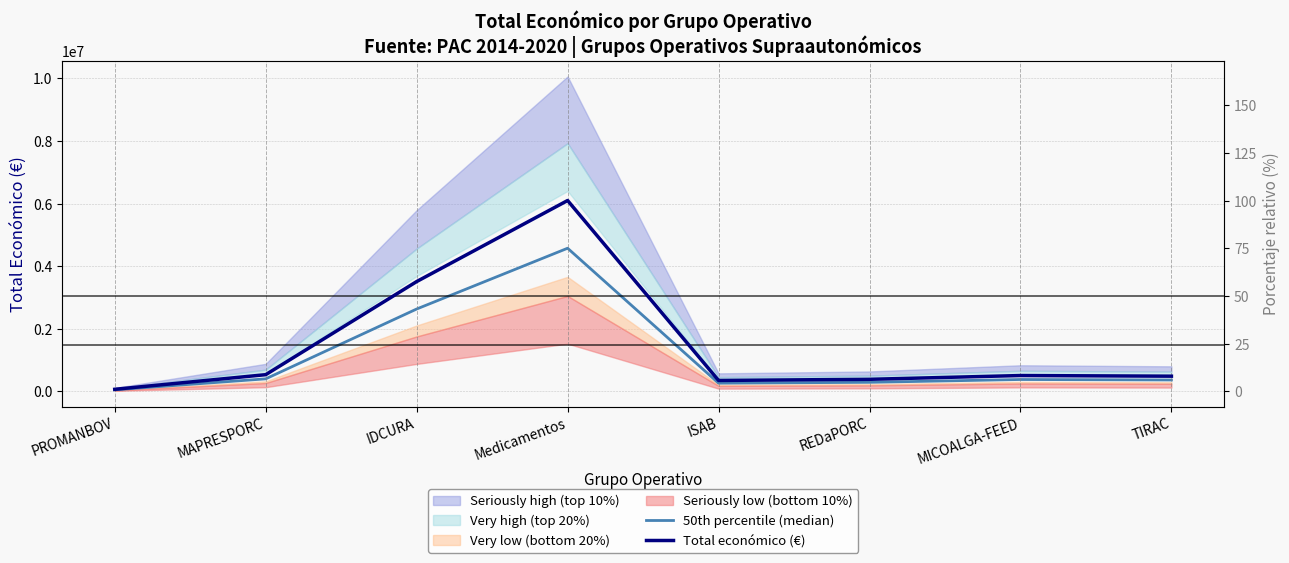

How many lines are shown in the chart?

2